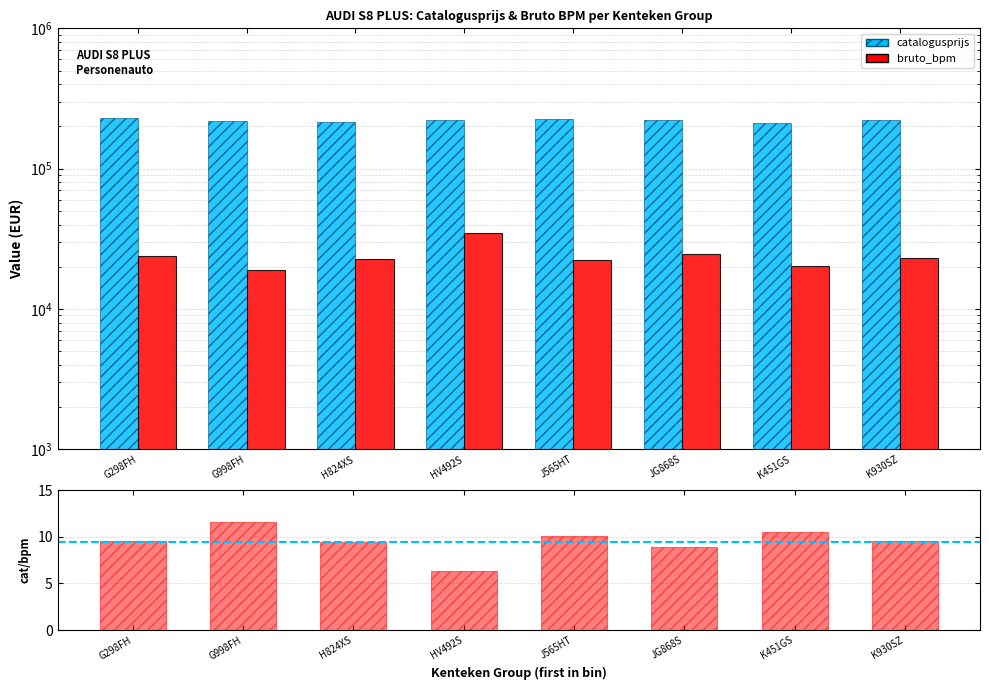

List the labels in order of bruto_bpm value, smallest first.

G998FH, K451GS, J565HT, H824XS, K930SZ, G298FH, JG868S, HV492S